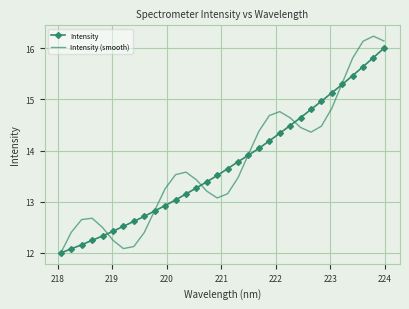

What is the lowest value of the Intensity series?

12.0